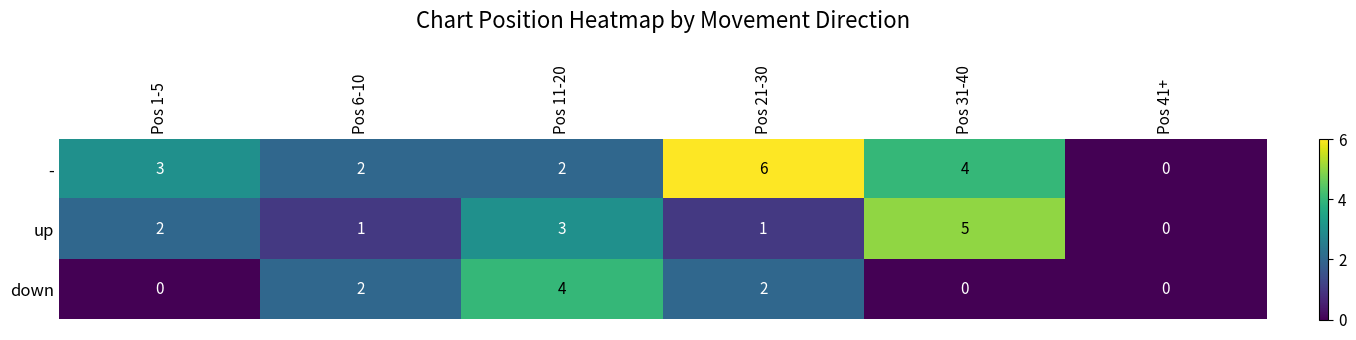

Which series has the largest range (max minus min)?

-